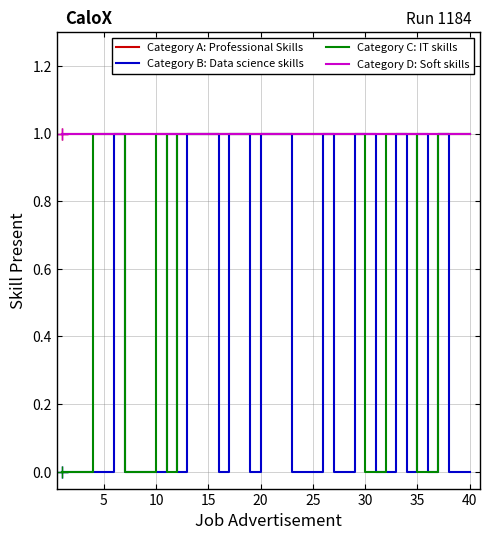

Which series has the largest total across all categories?

Category A: Professional Skills